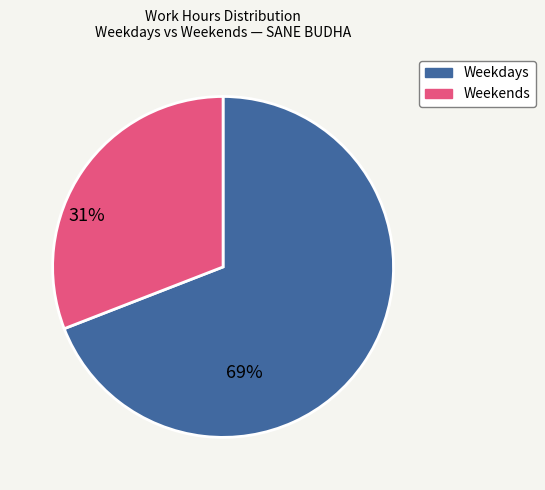

Do Weekends and Weekdays together represent more than half of the pie?

Yes